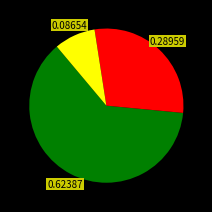

How many segments does this pie chart have?

3